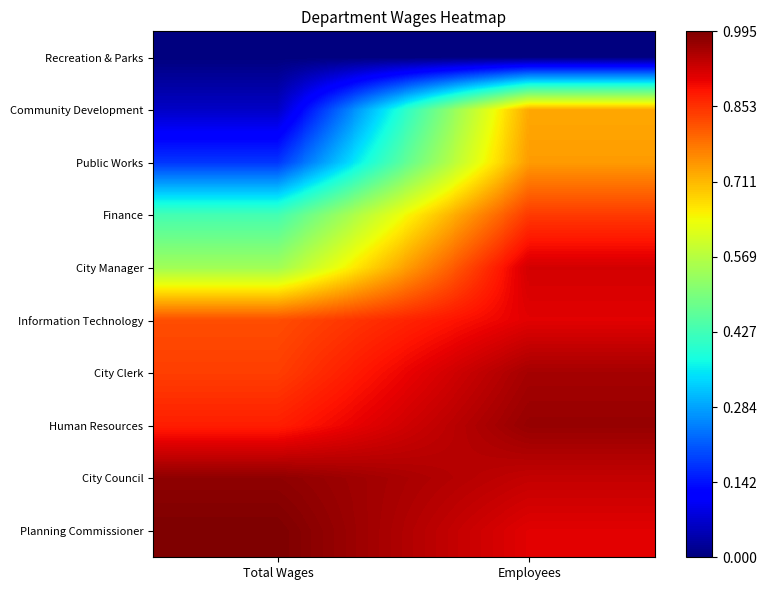

Which label corresponds to the largest value in the chart?

Total Wages